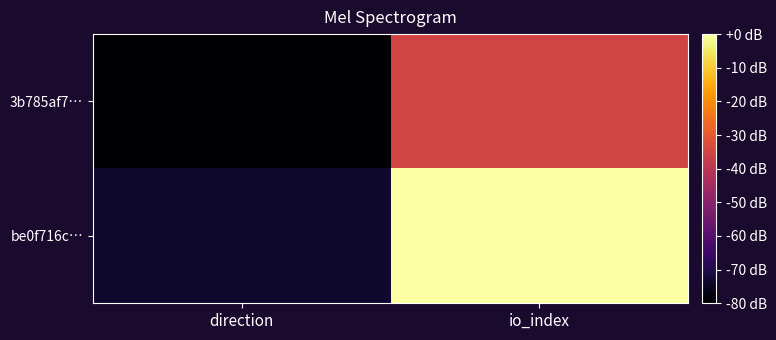

Reading right to left, list all the values displayed in this chart.

3b785af7…: io_index=-35.2	direction=-80.0
be0f716c…: io_index=-0.0	direction=-73.6